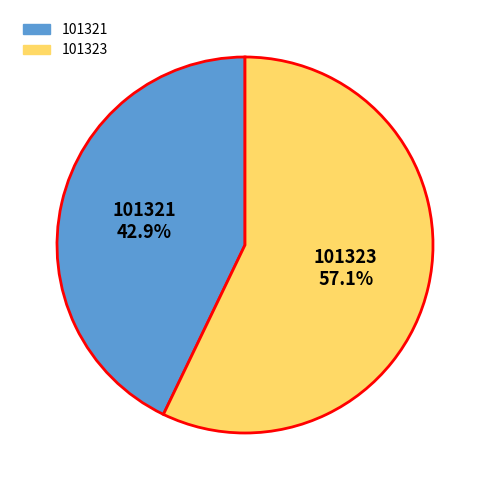

Is it true that 101323 is 50% of the pie?

False